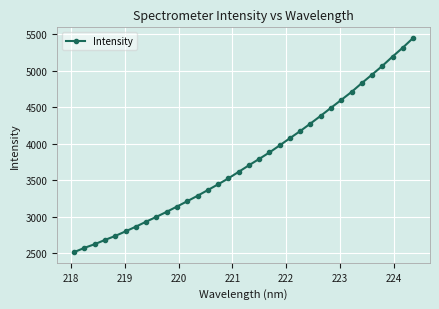

What is the value of the 6th point from the left?

2800.4